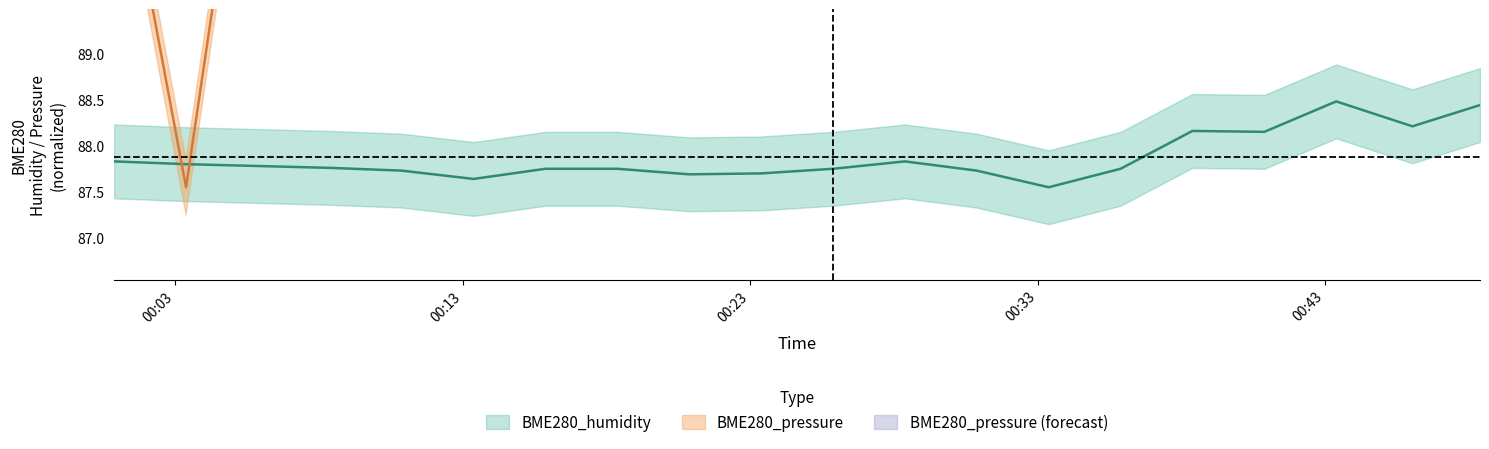

What is the sum of the values at 2023/09/12 00:28:23 and 2023/09/12 00:23:23?

175.5